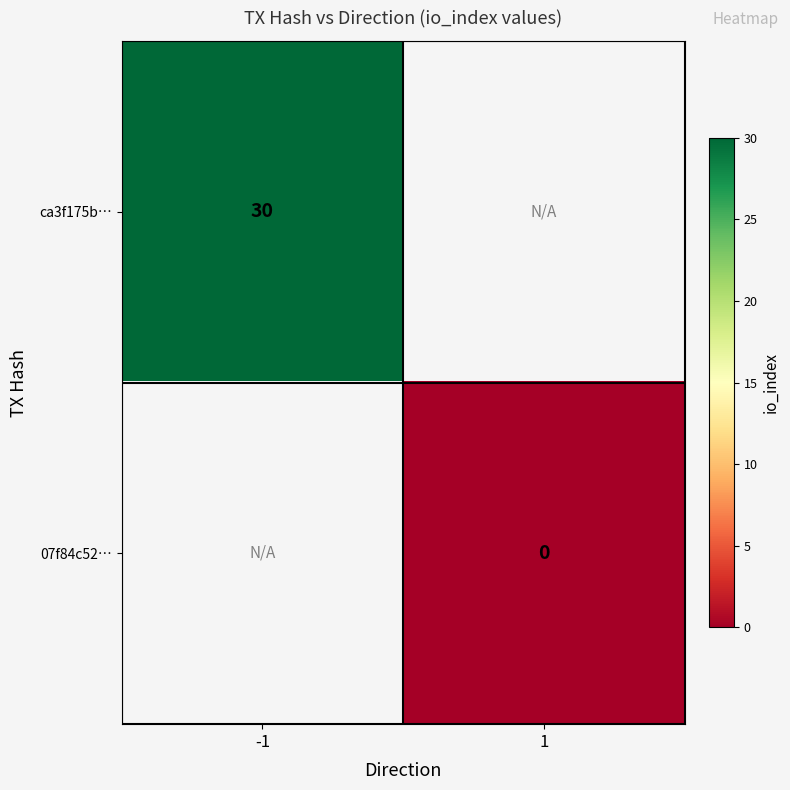

The value of ca3f175b… at -1 is 41. True or false?

False